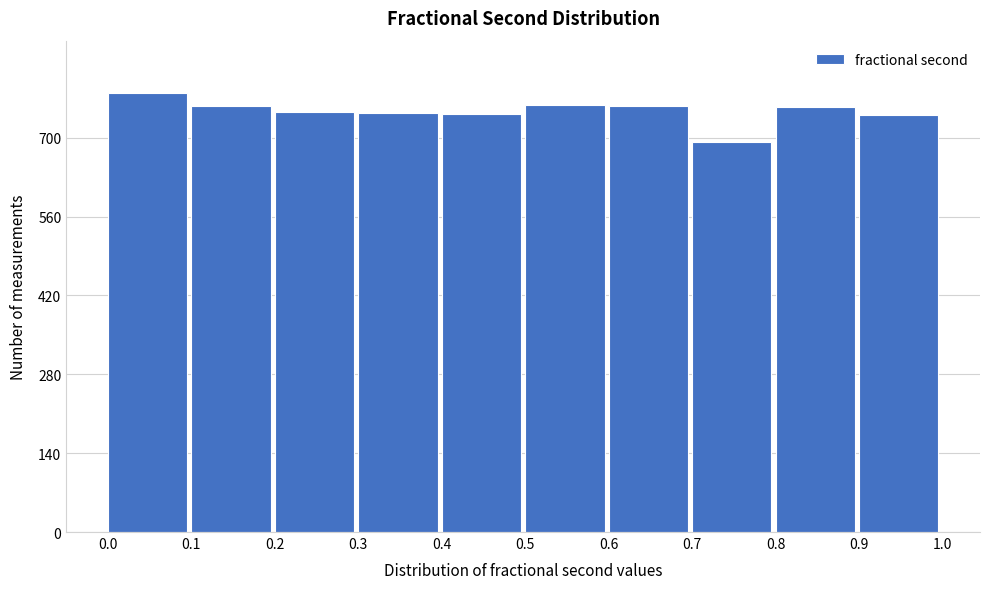

How tall is the bar that spans 0.6 to 0.7 on the x-axis? The values are not printed on the chart, so give them approximately, as read against the axis.

760